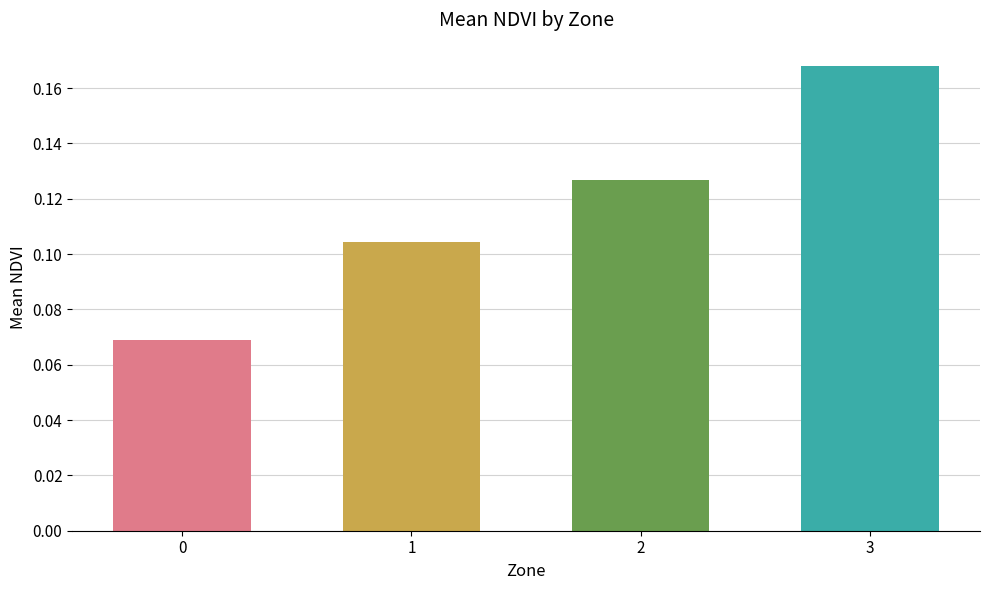

Which category has the highest value across all series?

3